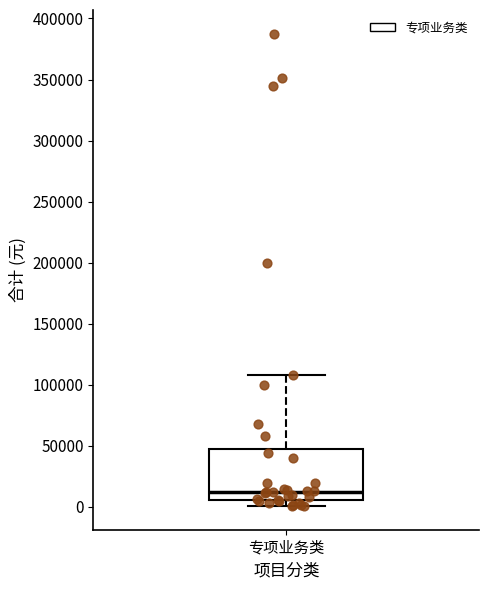

Where does the lower whisker of the box for 专项业务类 end on the y-axis? The values are not printed on the chart, so give them approximately, as read against the axis.

0